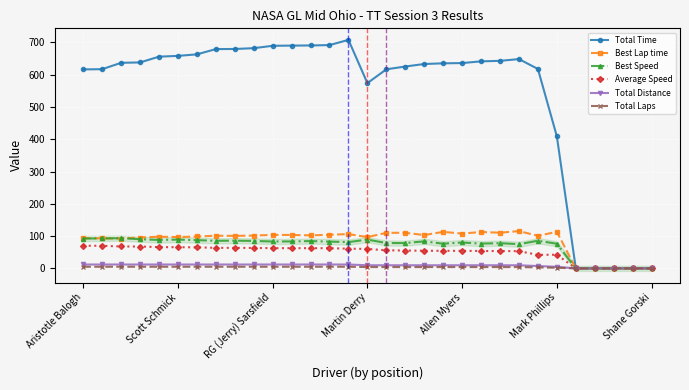

At how many categories does at least one series exceed 112?

26